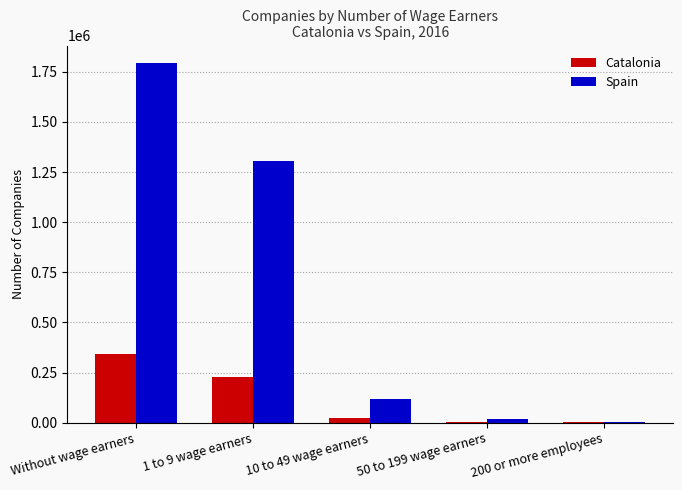

Is it true that Catalonia equals 152442 at Without wage earners?

False